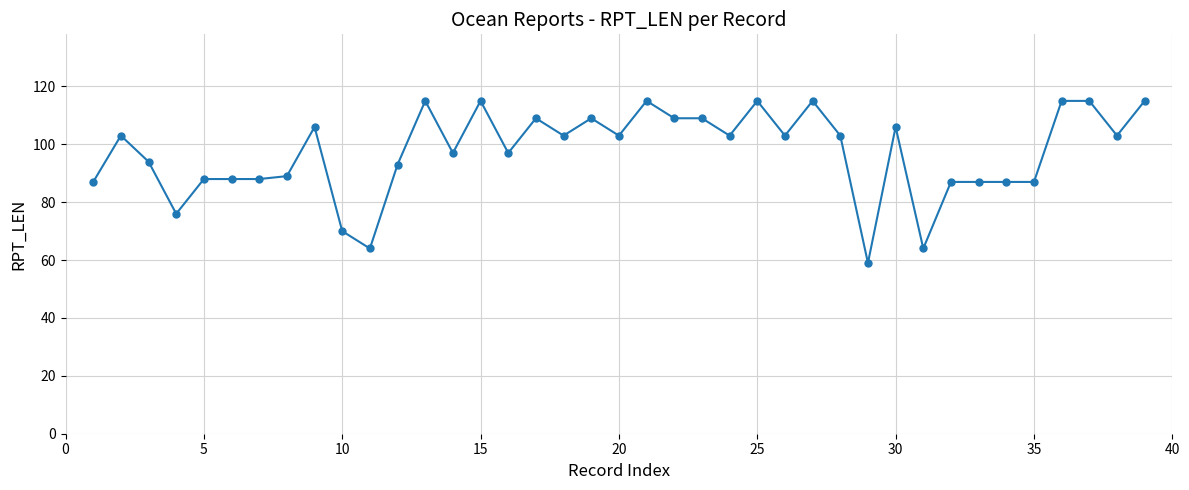

Reading left to right, what are all the values shown in this chart?

87	103	94	76	88	88	88	89	106	70	64	93	115	97	115	97	109	103	109	103	115	109	109	103	115	103	115	103	59	106	64	87	87	87	87	115	115	103	115